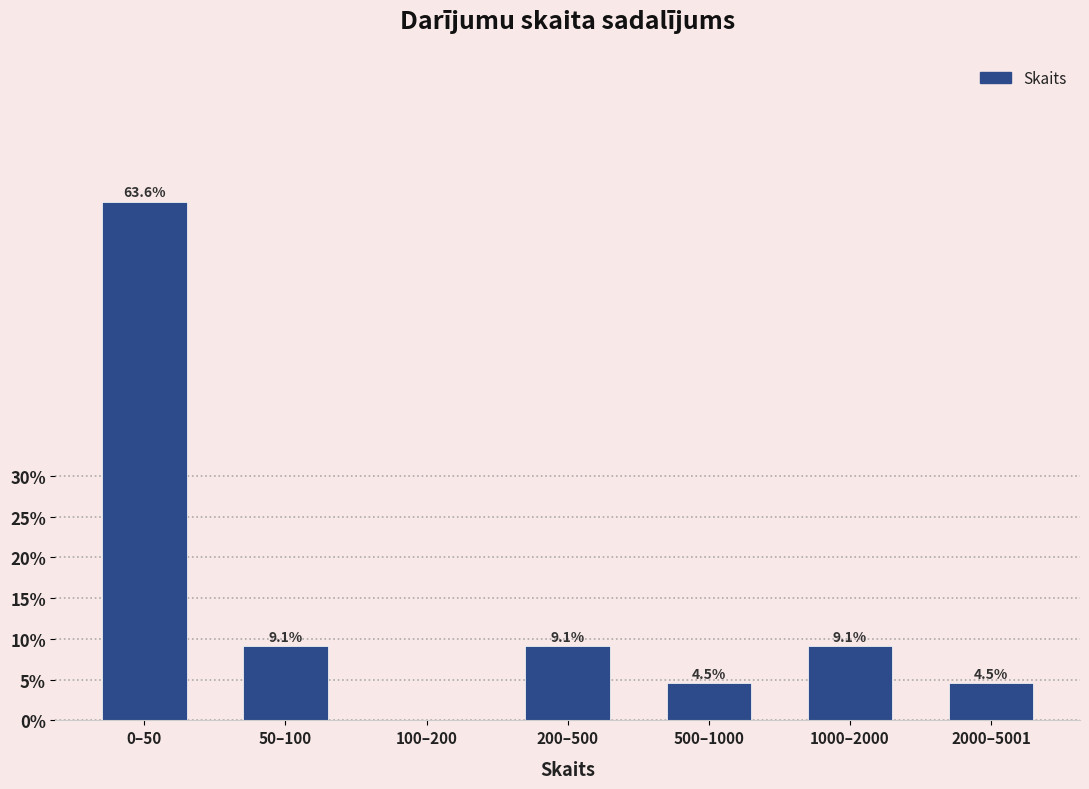

Reading left to right, list all the values displayed in this chart.

0–50=63.6	50–100=9.1	100–200=0.0	200–500=9.1	500–1000=4.5	1000–2000=9.1	2000–5001=4.5